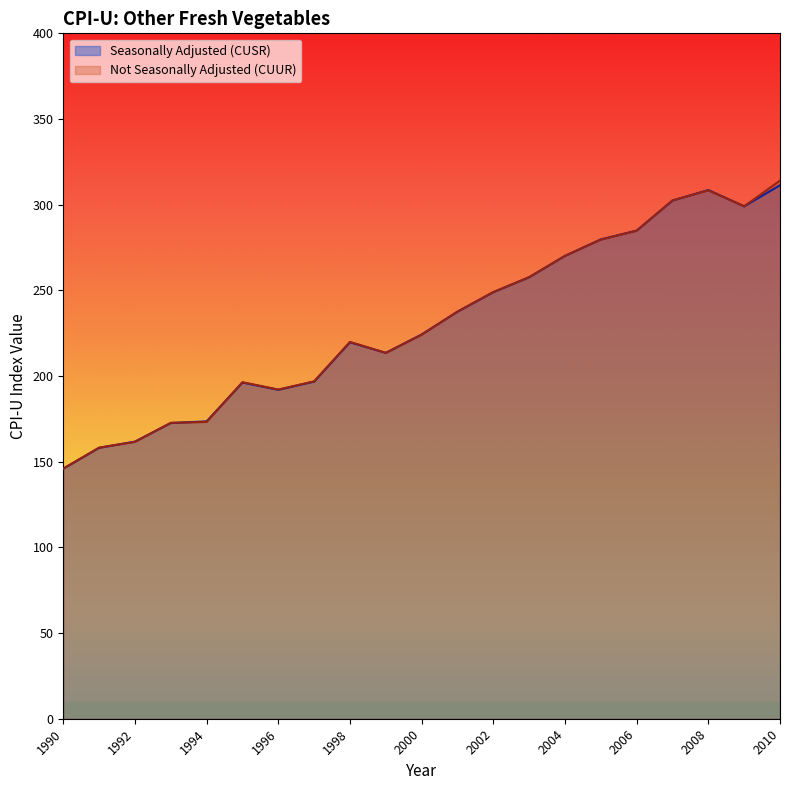

How many data points in Seasonally Adjusted (CUSR) are less than 224?

10